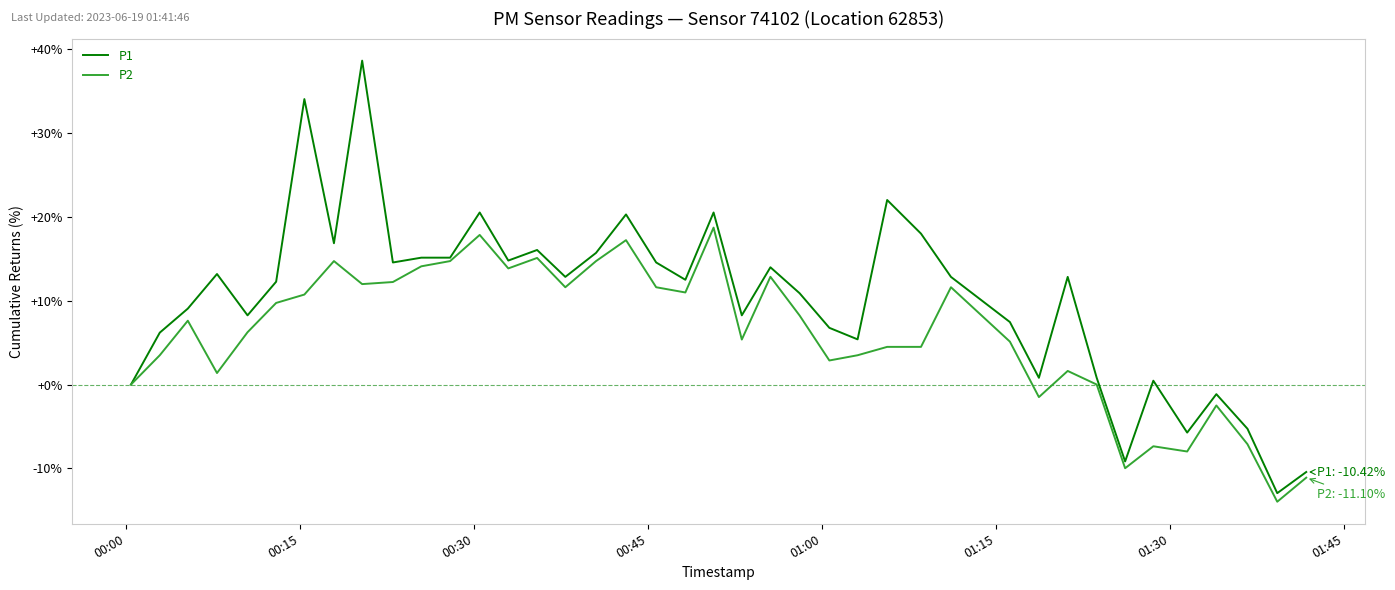

Rank the series by their average value, from lowest to highest.

P2, P1